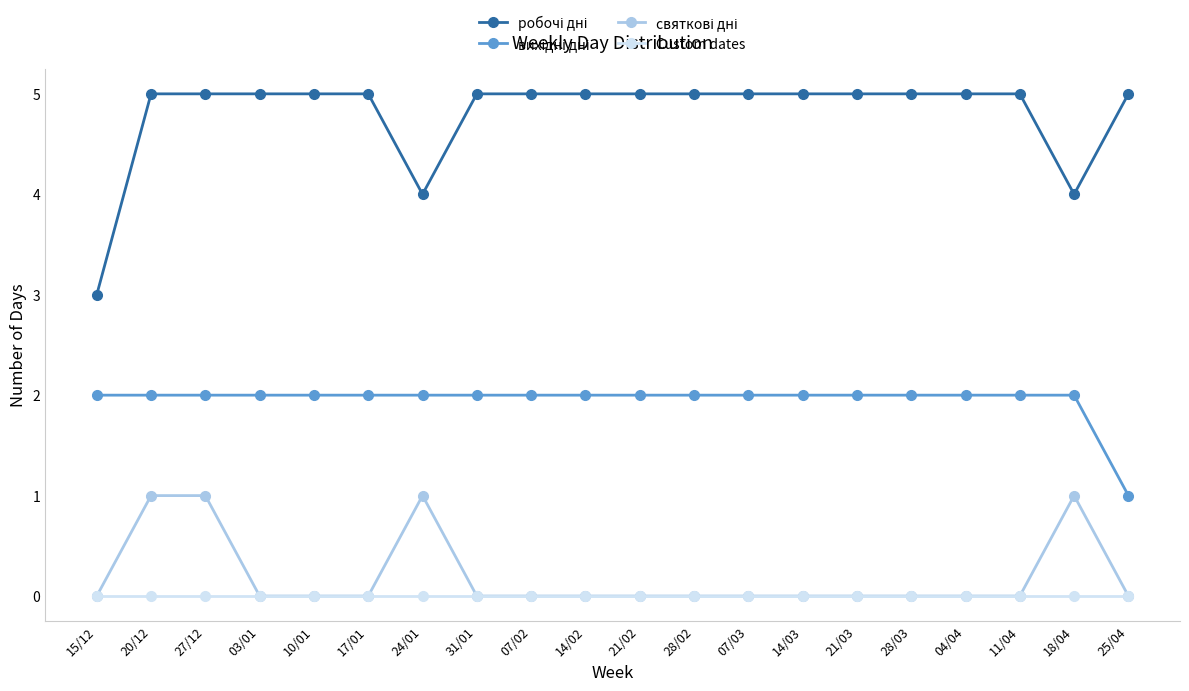

At how many categories does at least one series exceed 2?

20